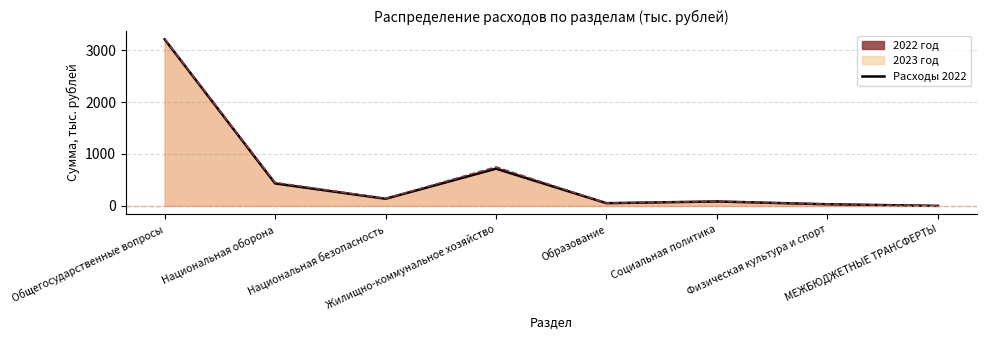

At which category does the chart reach its peak across all series?

Общегосударственные вопросы